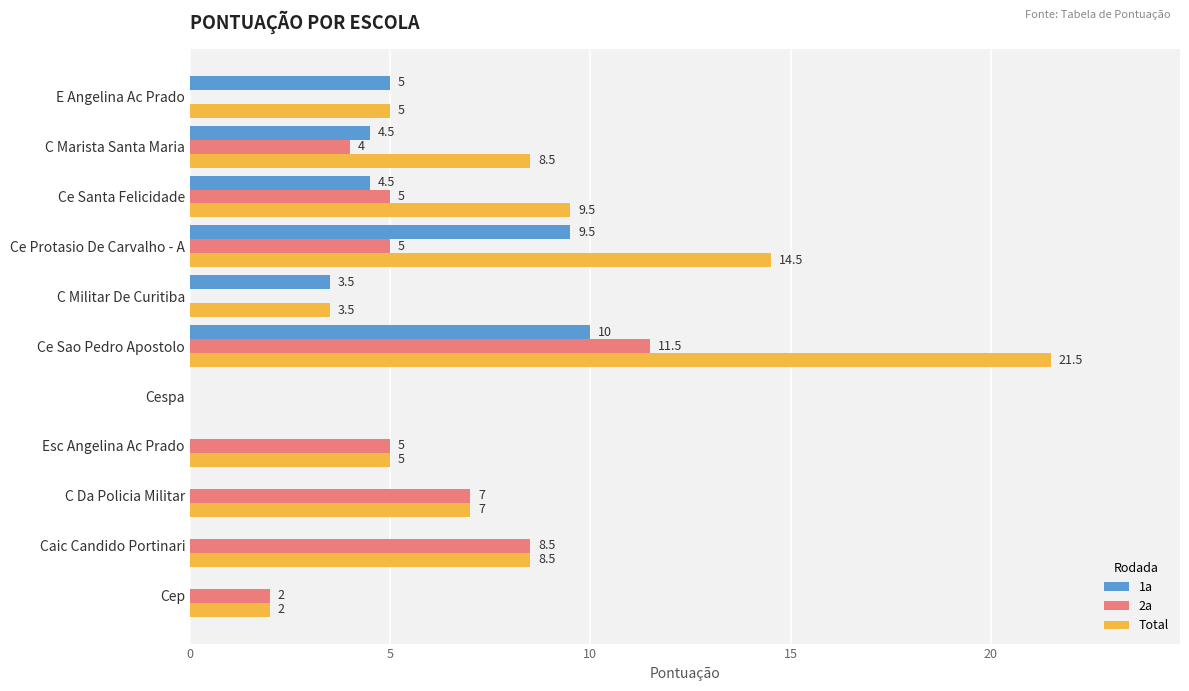

At which category is the sum across all series the highest?

Ce Sao Pedro Apostolo